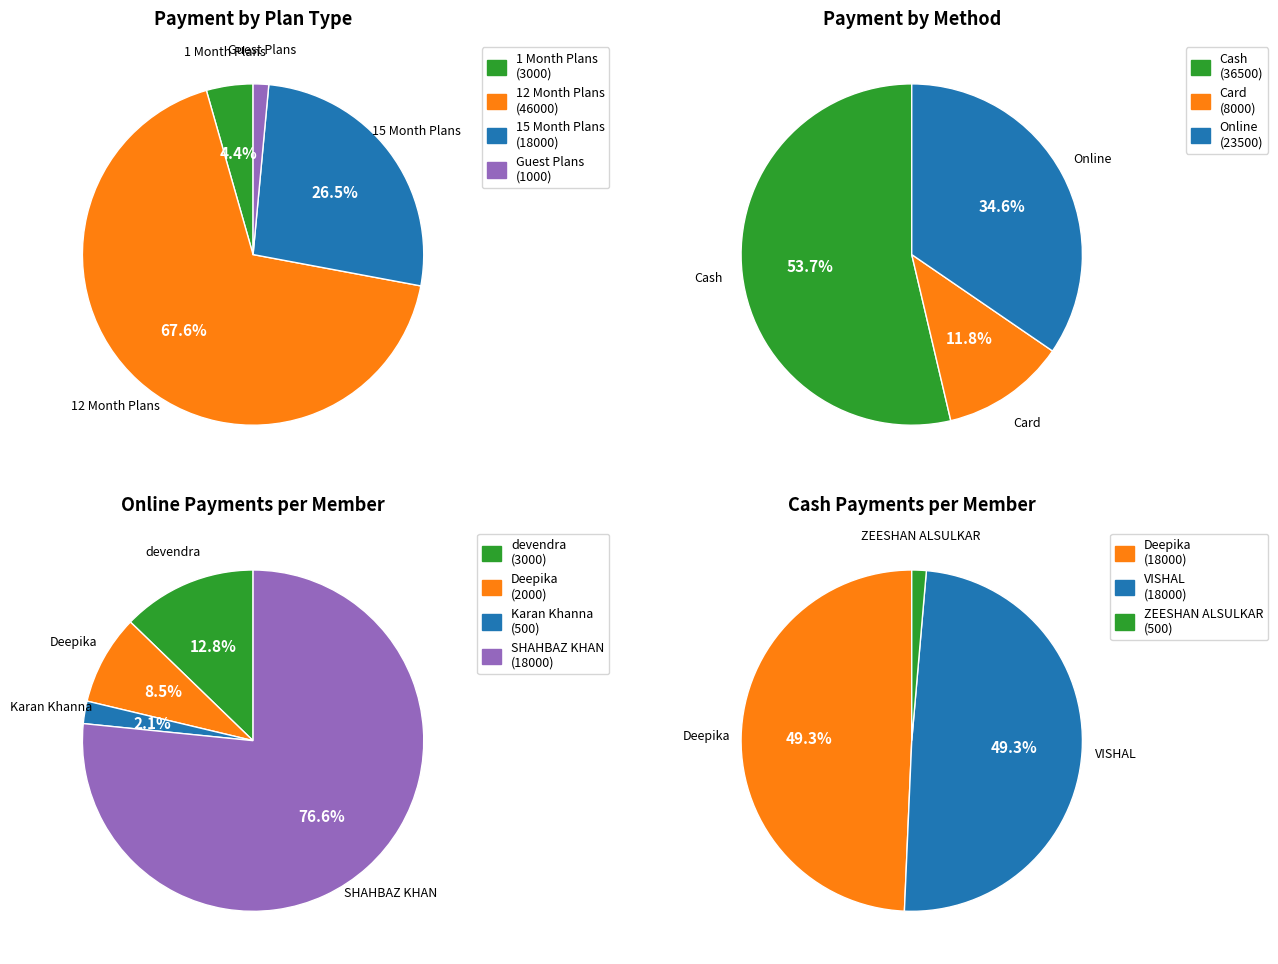

How many slices are in this pie chart?

7